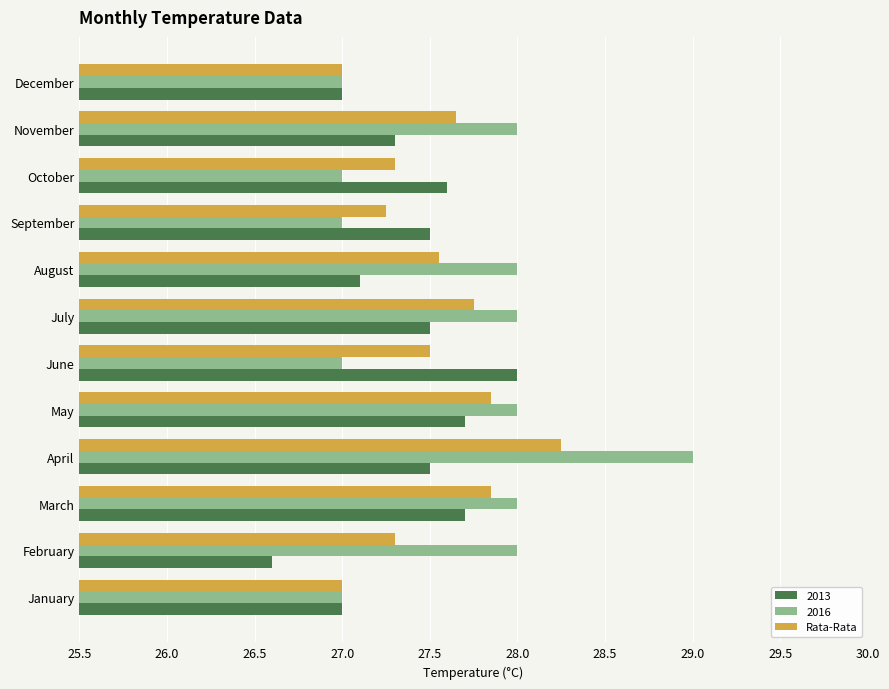

The value of 2016 at January is 39.6. True or false?

False